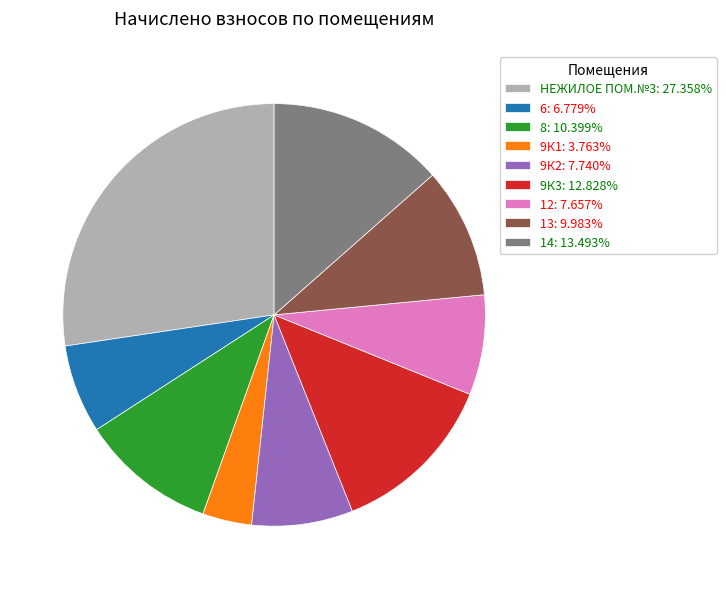

Does 9К1: 3.763% represent more than half of the total?

No